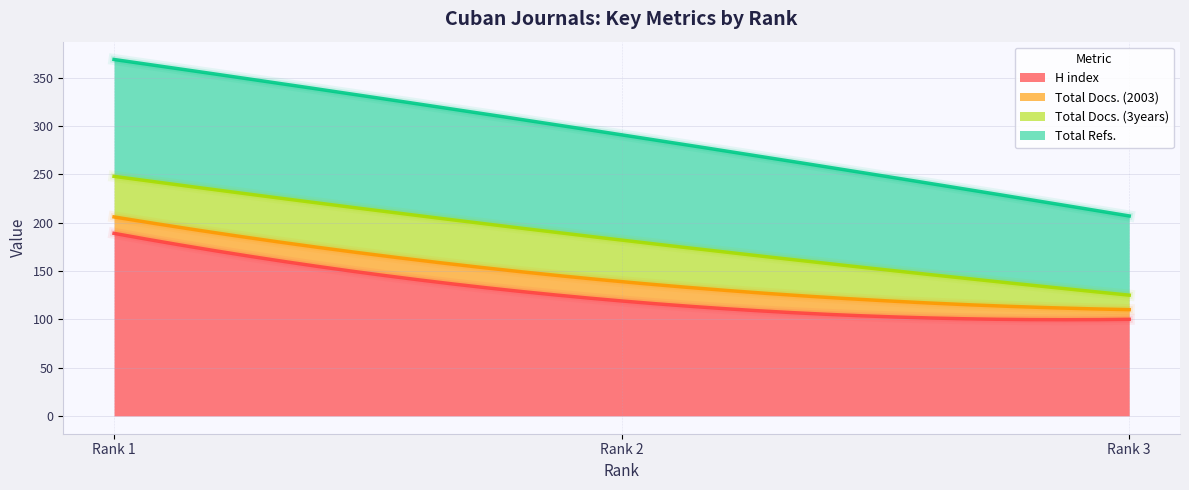

How many data points in Total Docs. (2003) are less than 17?

1